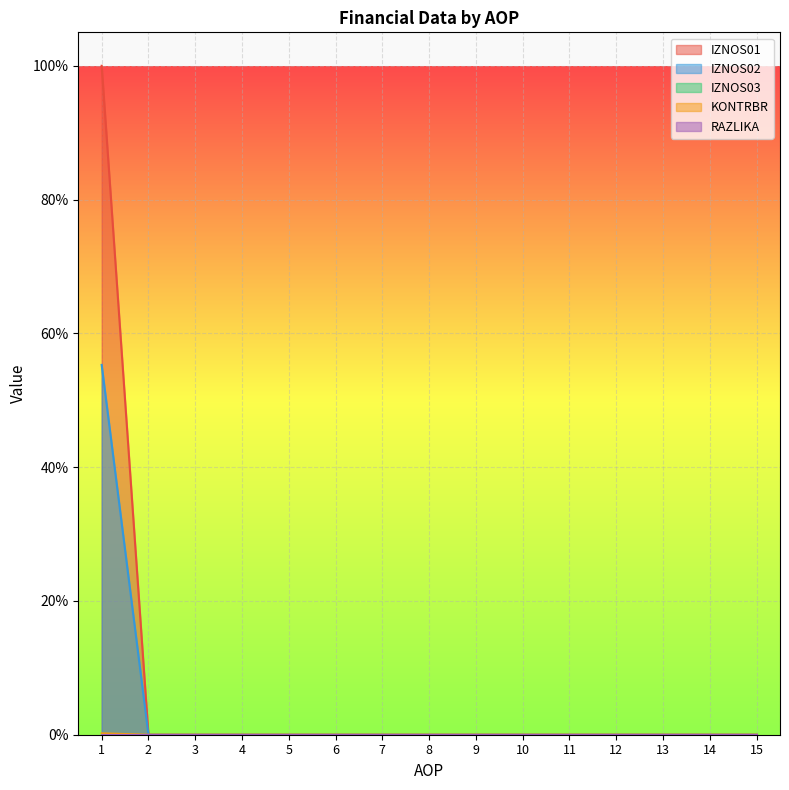

Which series has the largest total across all categories?

IZNOS01